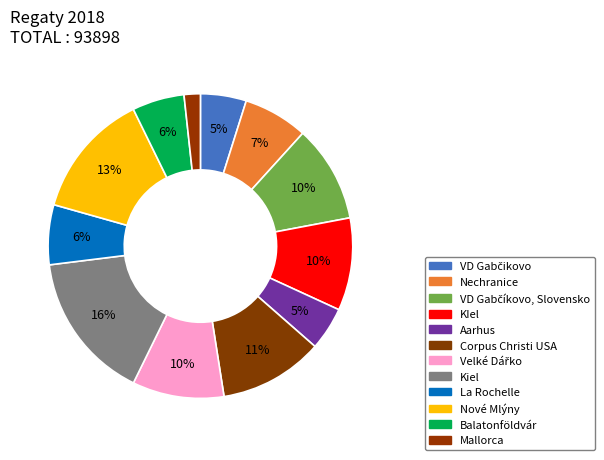

Is there a majority slice in this chart?

No